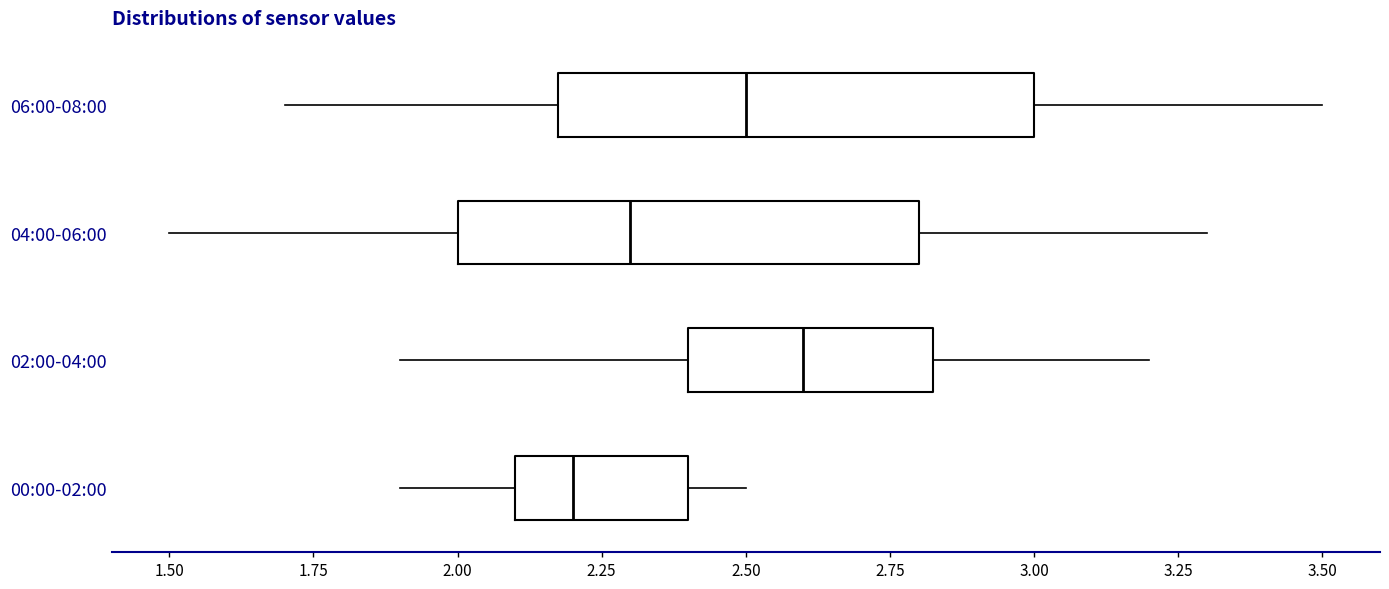

Reading bottom to top, transcribe this box plot: for each box, give where its median line is, the range the box spans, and where its two whiskers end, as read against the x-axis. The values are not printed on the chart, so give them approximately, as read against the axis.

00:00-02:00: median 2.20, box 2.10 to 2.40, whiskers 1.90 to 2.50
02:00-04:00: median 2.60, box 2.40 to 2.85, whiskers 1.90 to 3.20
04:00-06:00: median 2.30, box 2.00 to 2.80, whiskers 1.50 to 3.30
06:00-08:00: median 2.50, box 2.20 to 3.00, whiskers 1.70 to 3.50